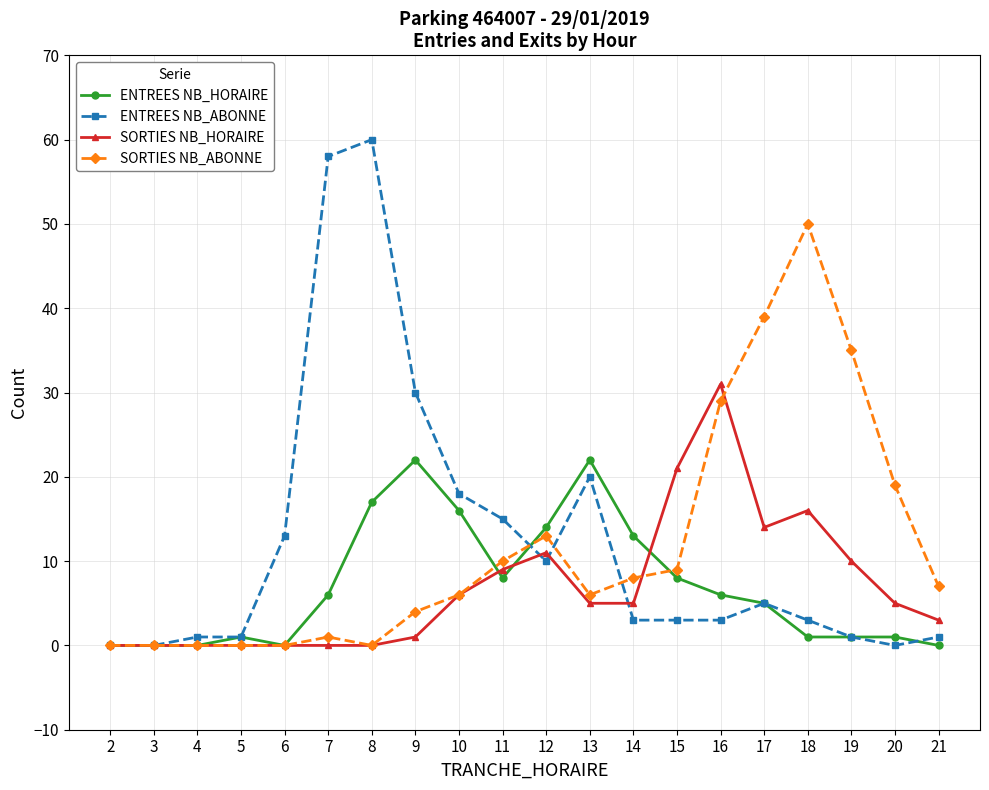

Which series changed the most between 9 and 12?

ENTREES NB_ABONNE